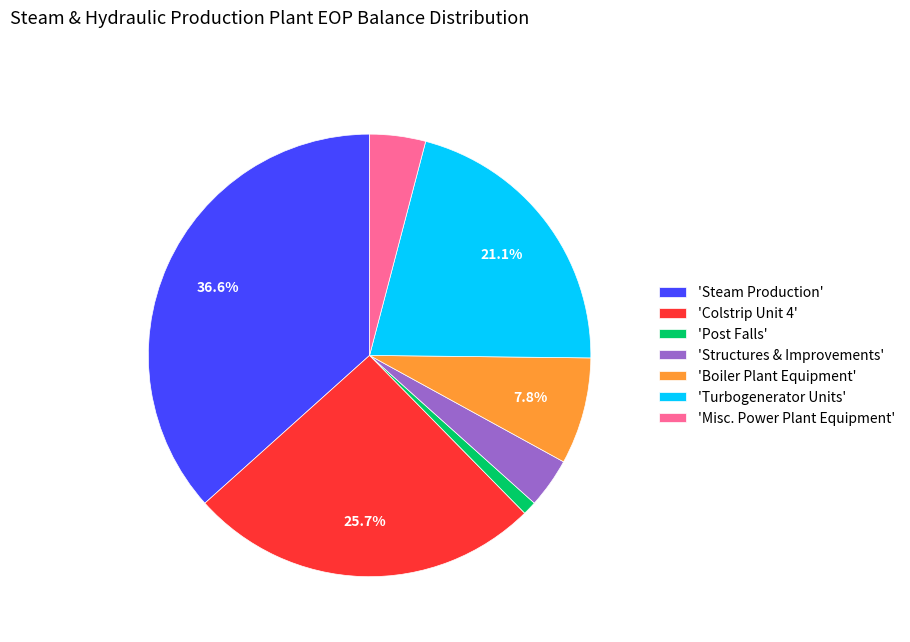

Which slice is the largest?

'Steam Production'